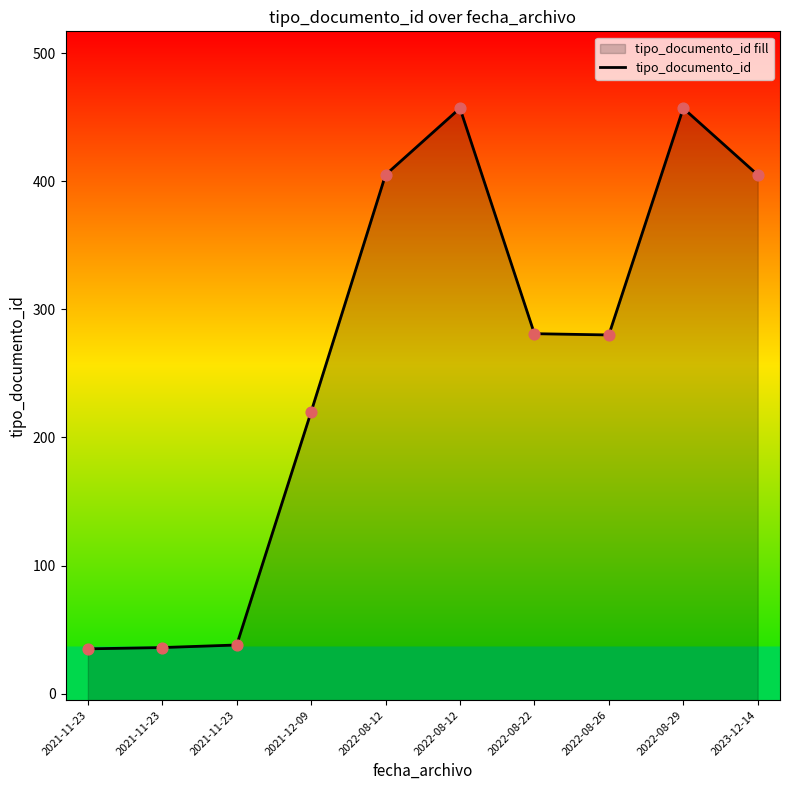

What is the change in value from 2021-11-23 to 2022-08-29?

+419